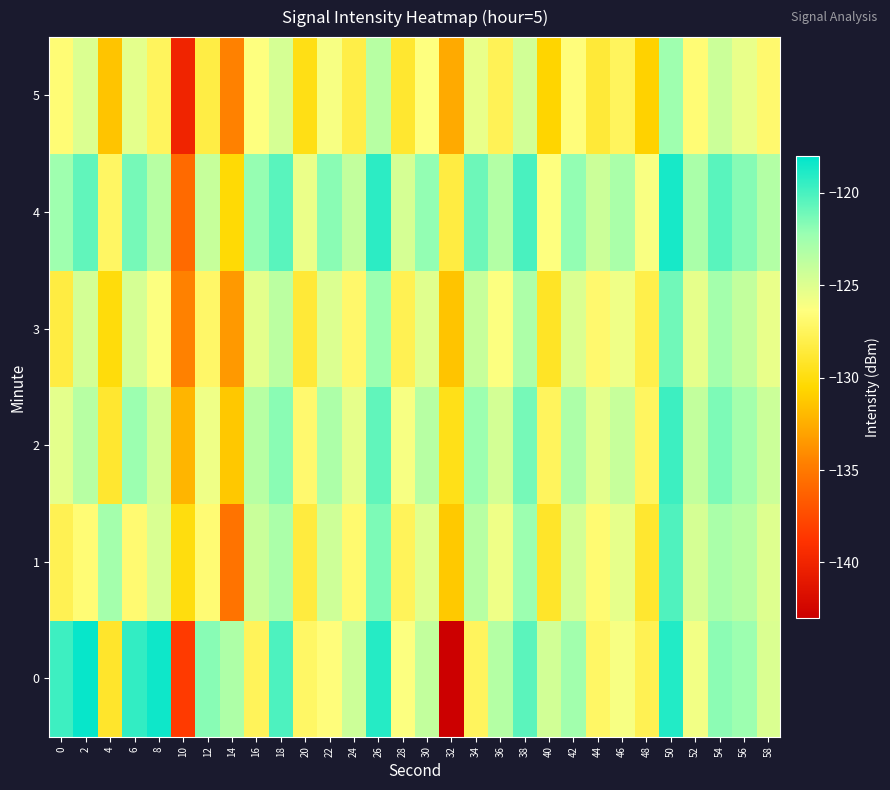

At which category is the sum across all series the highest?

50